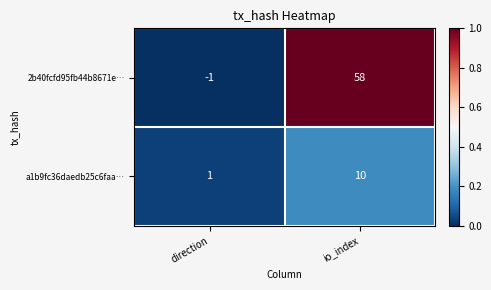

How many categories are shown in the chart?

2